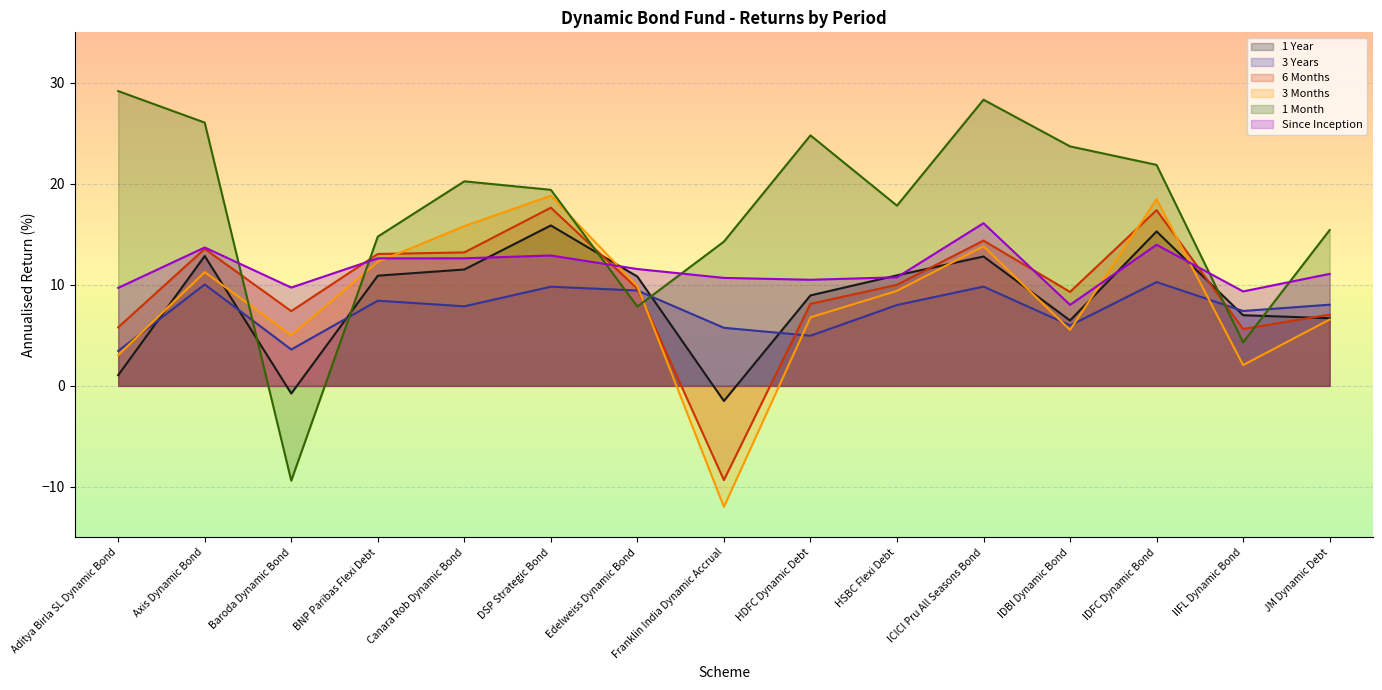

How many lines are shown in the chart?

6